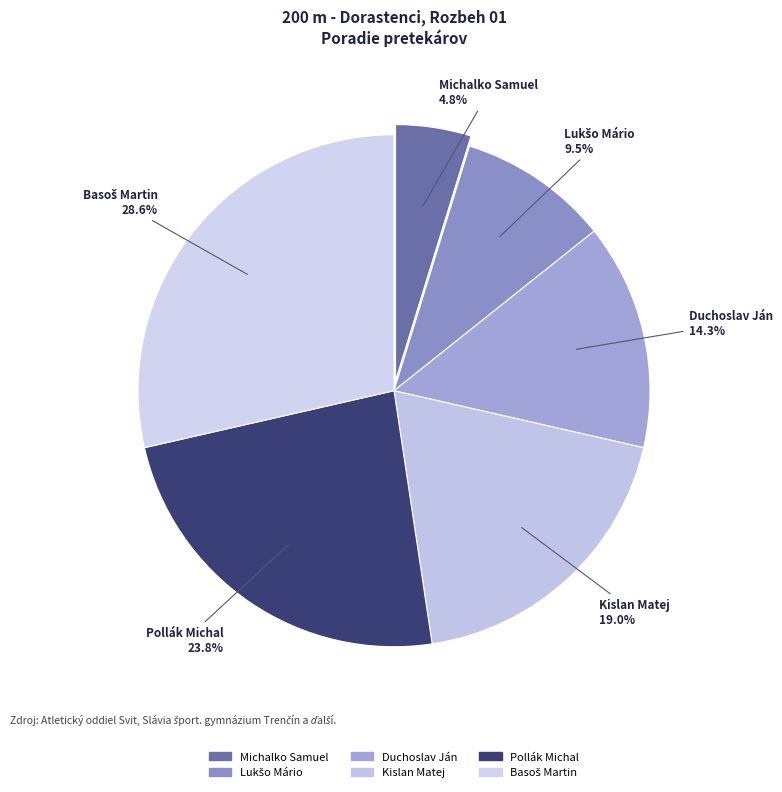

Count the number of slices in the pie.

6